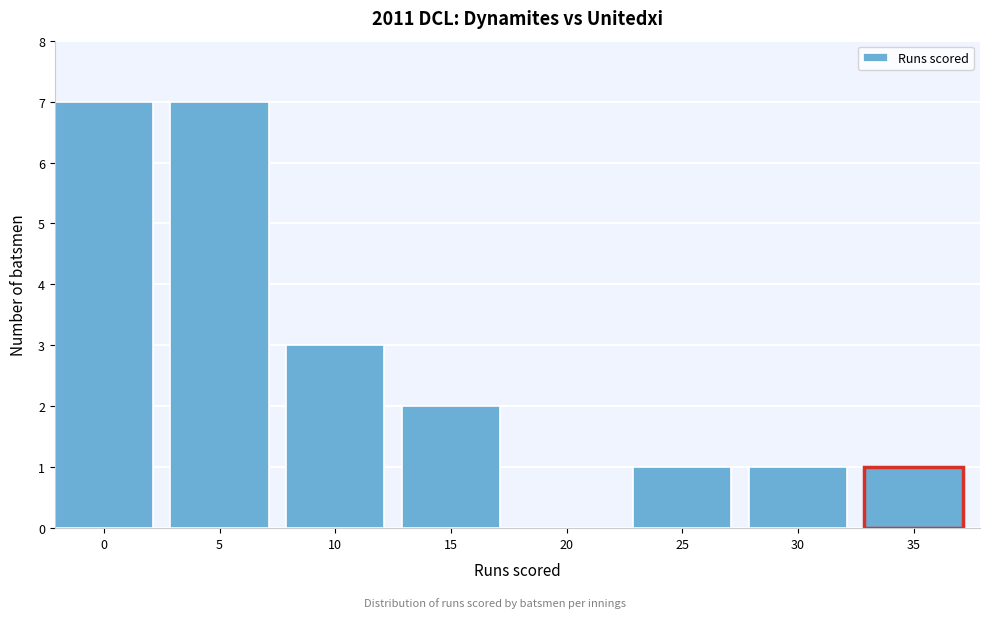

Reading left to right, what are all the values shown in this chart?

0=7	5=7	10=3	15=2	20=0	25=1	30=1	35=1